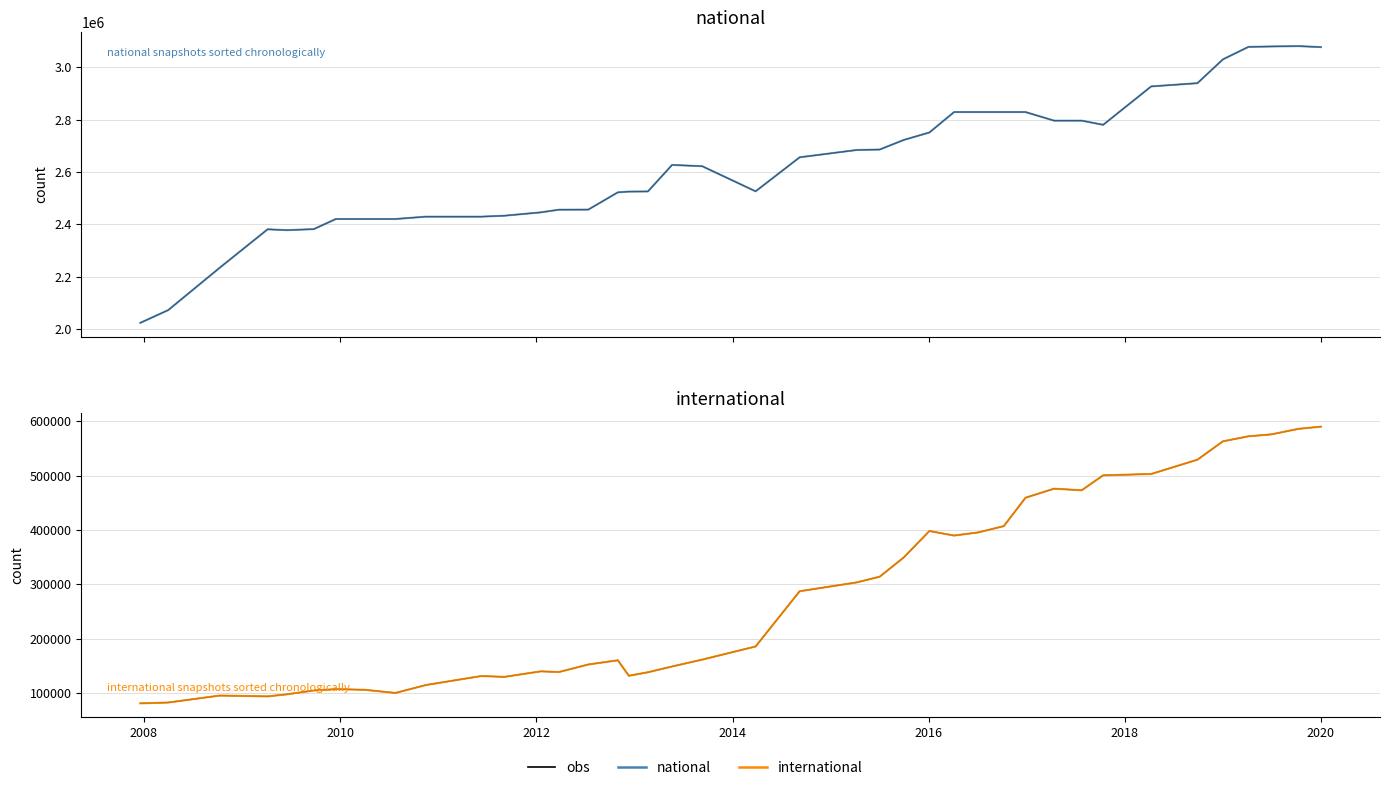

Which series has the largest total across all categories?

national